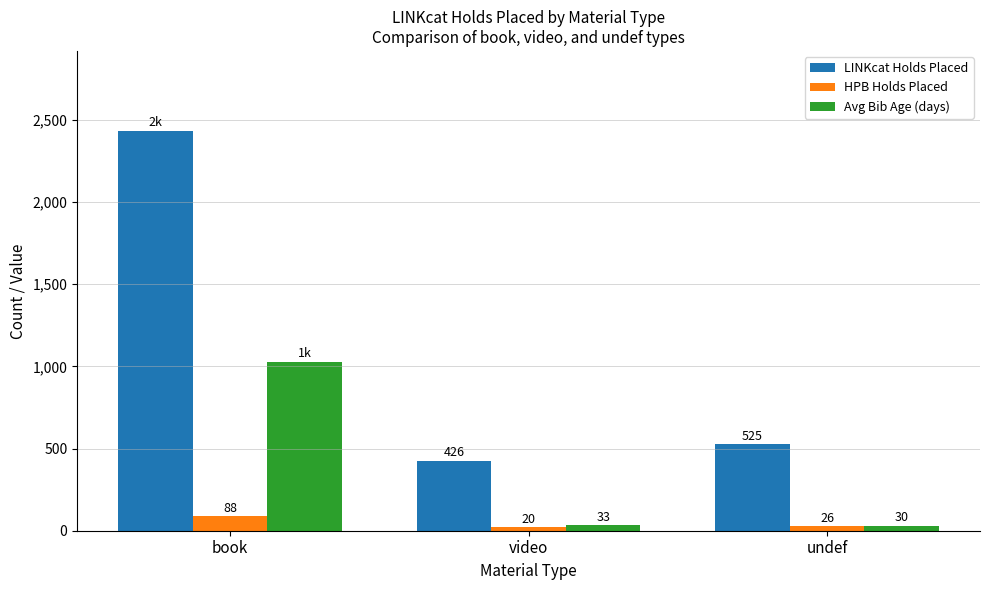

What is the label of the 1st bar from the left?

book